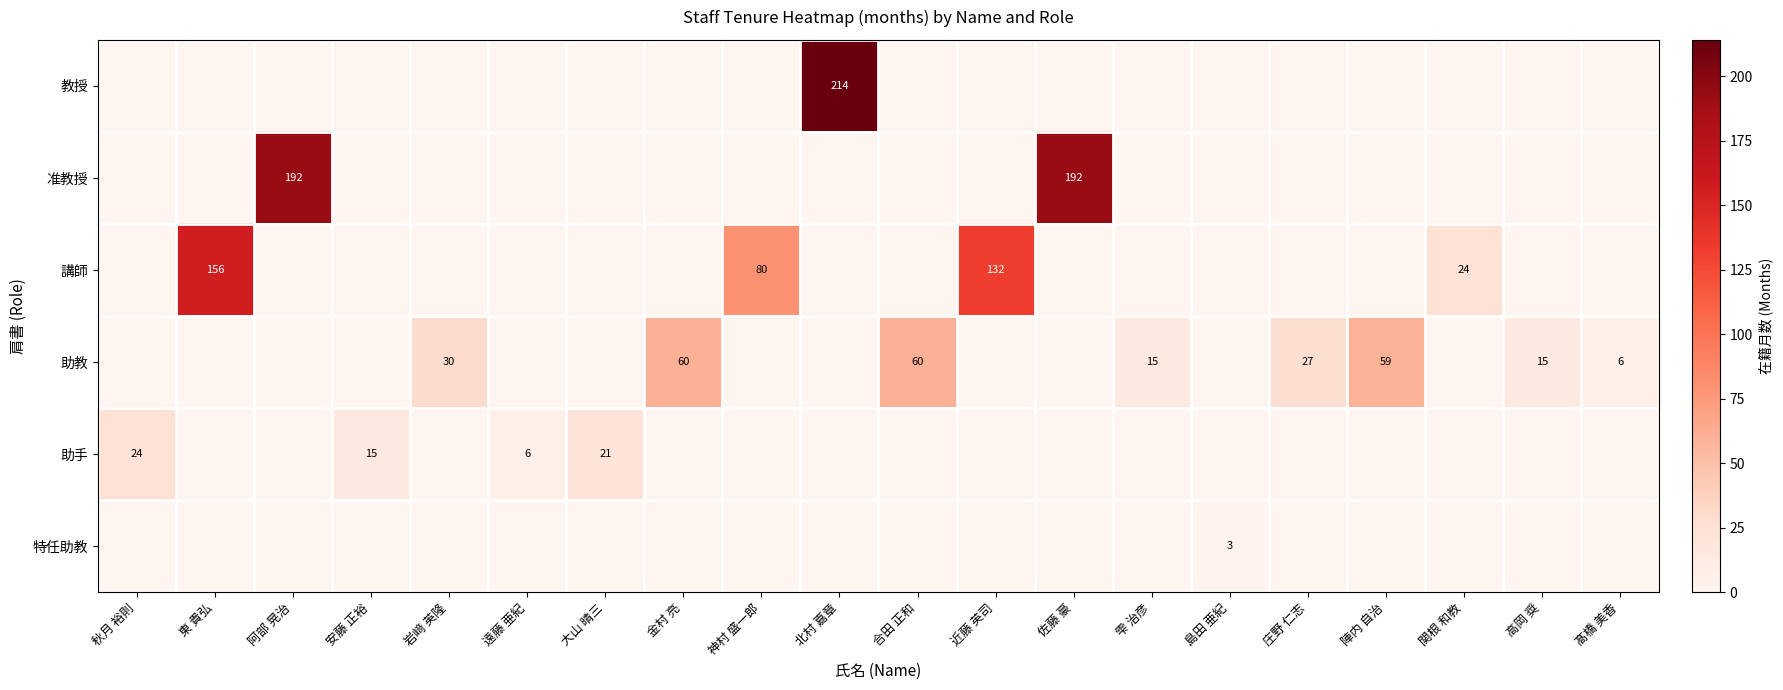

At which category is the sum across all series the highest?

北村 嘉章